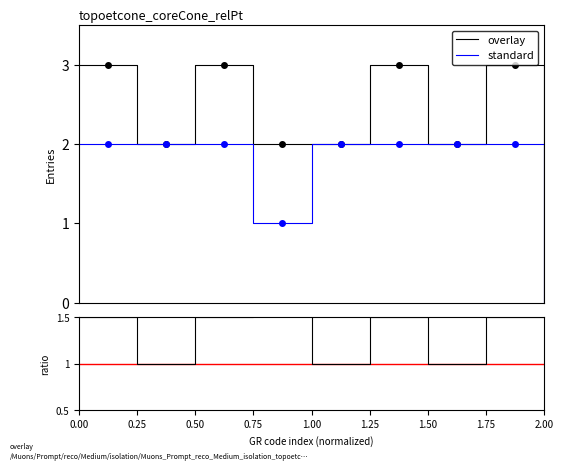

At which label is standard closest to 1?

0.75